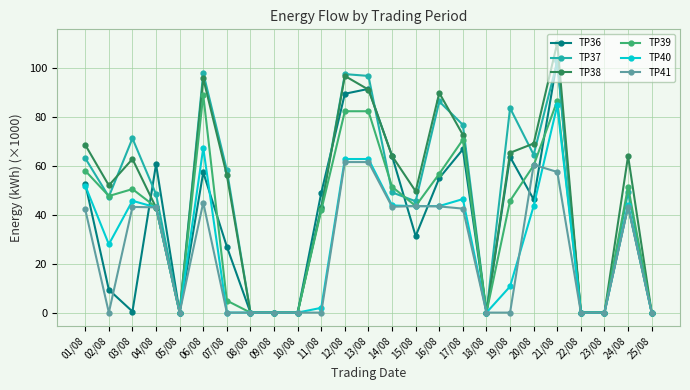

How many values in the TP36 series exceed 43?

13